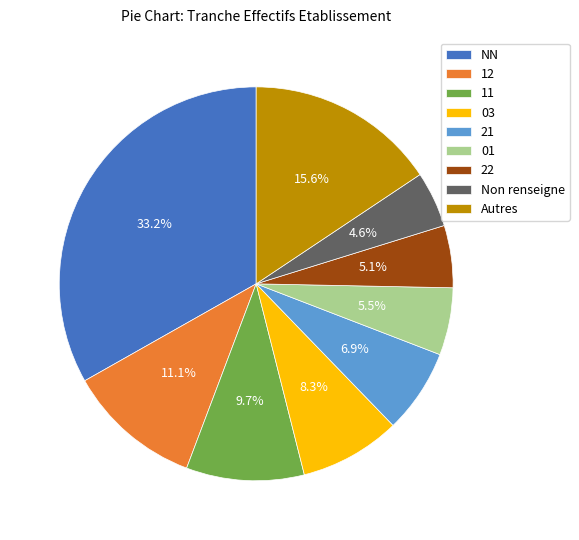

Is there a majority slice in this chart?

No